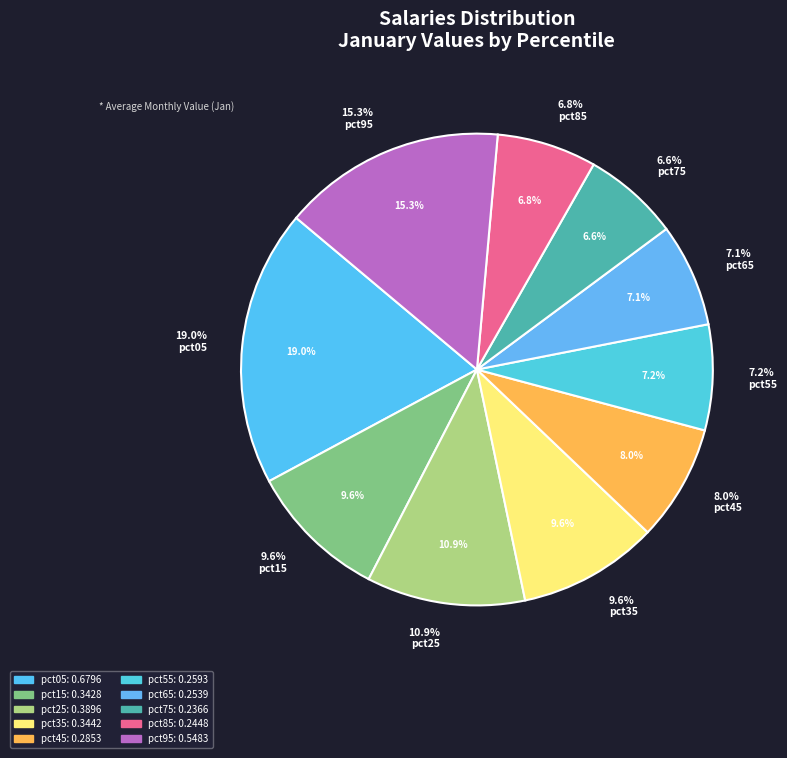

What is the change in value from pct05 to pct55?

-0.4